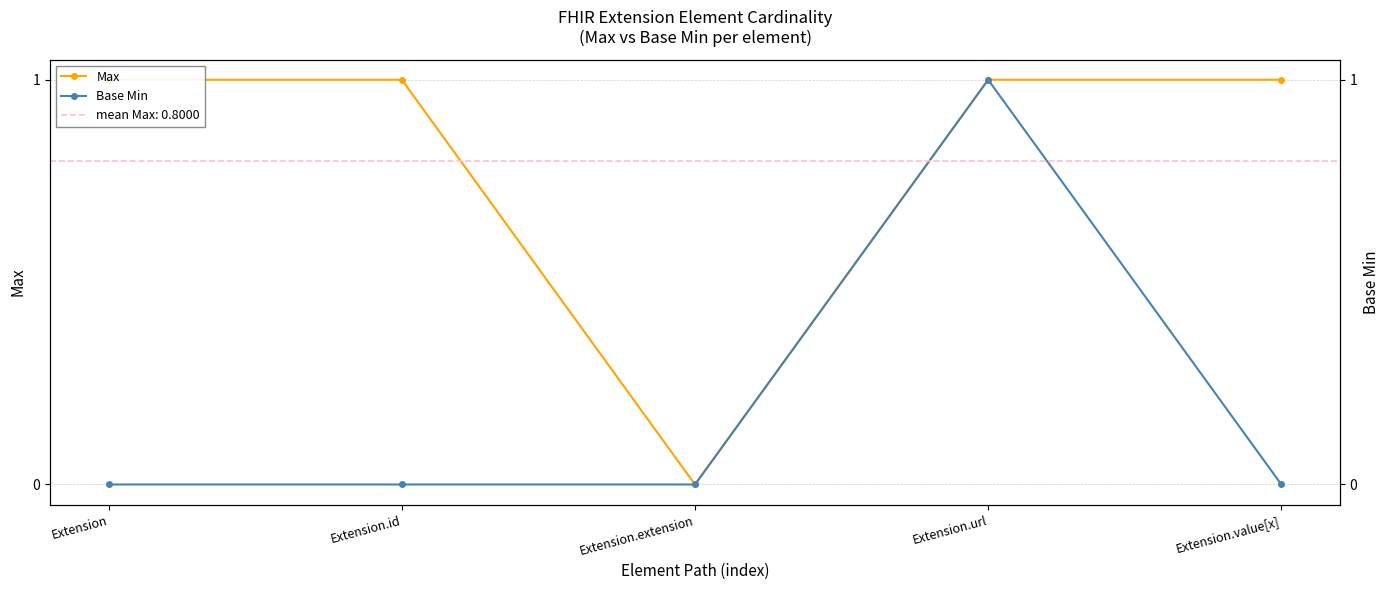

What are all the series names shown in the legend?

Max, Base Min